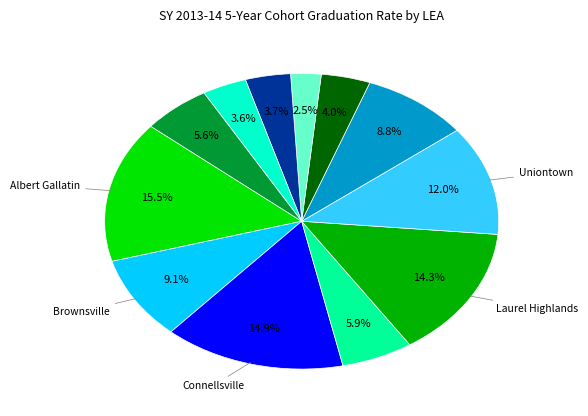

Is there any slice that represents more than half of the pie?

No